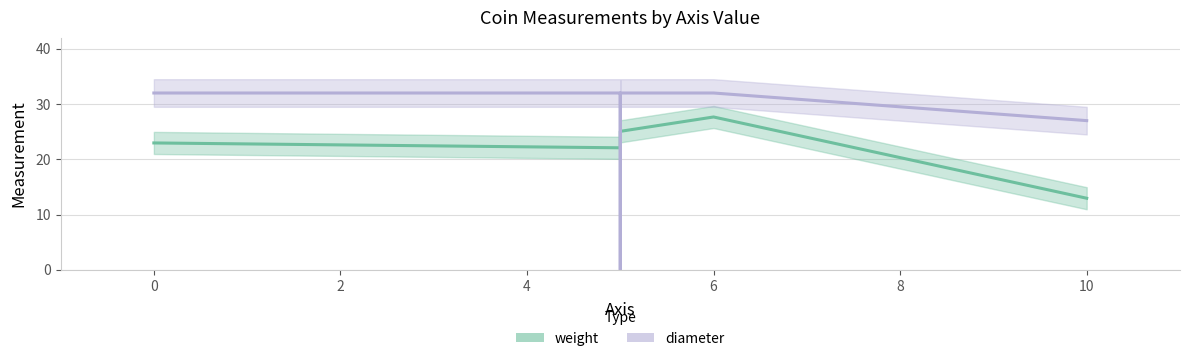

True or false: diameter has a value of 16.4 at 4.

False